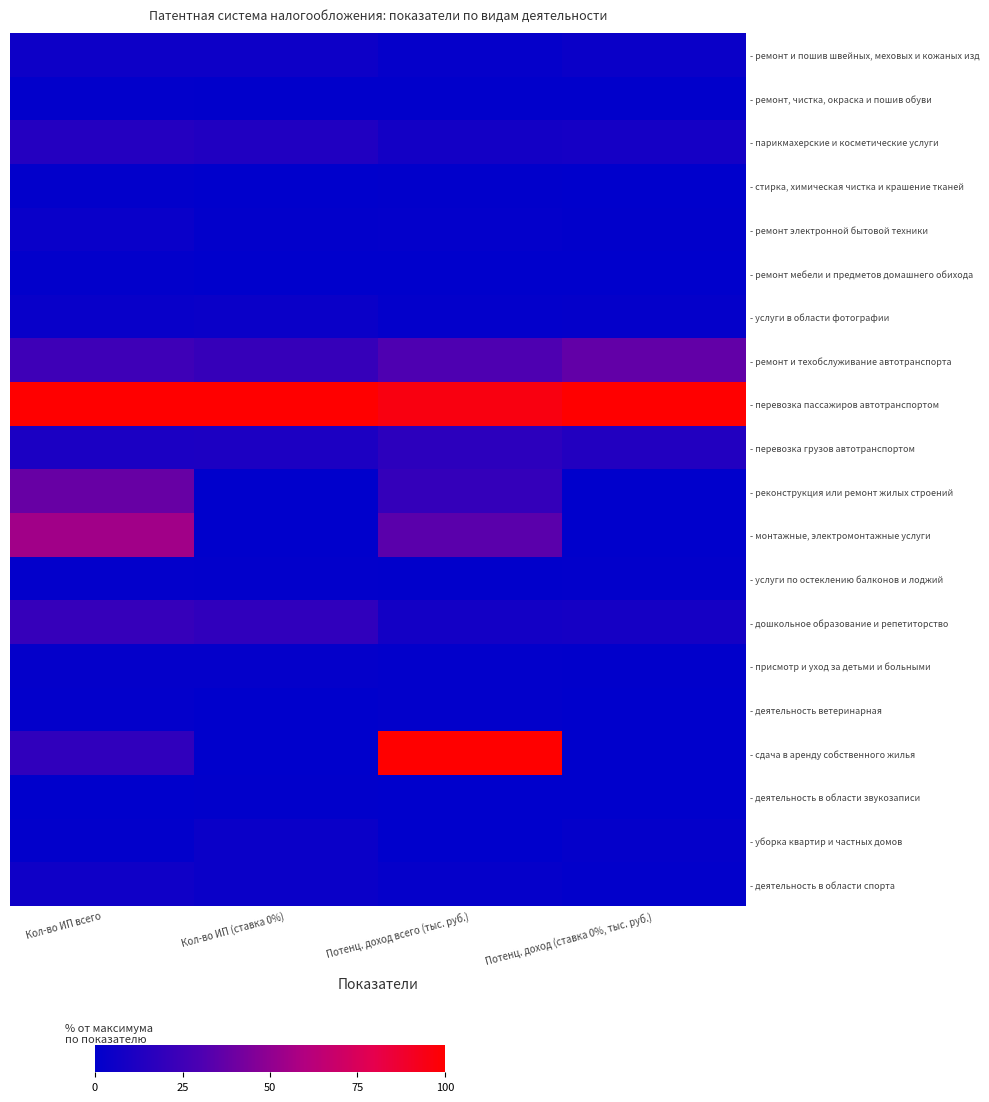

How many categories are shown in the chart?

4